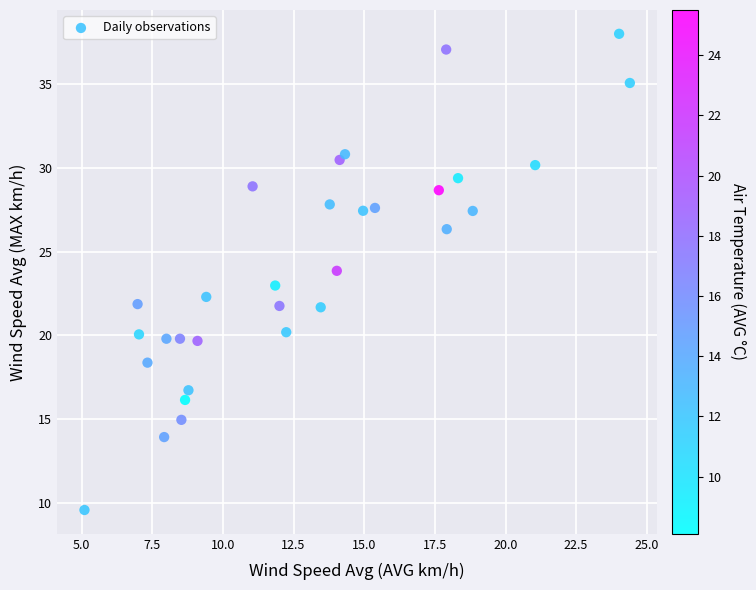

What is the range of X values (max minus min)?

19.3